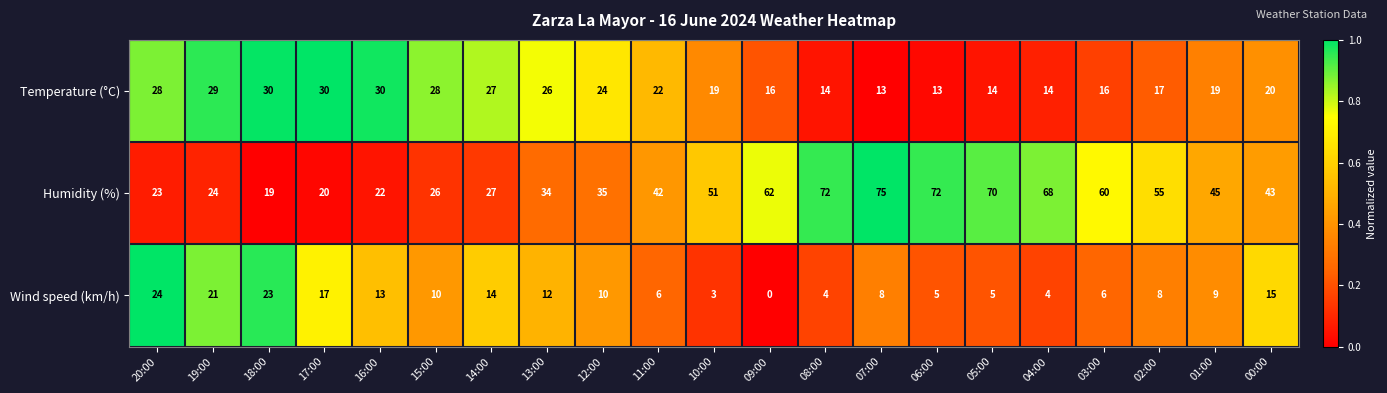

Which series has the largest range (max minus min)?

Humidity (%)